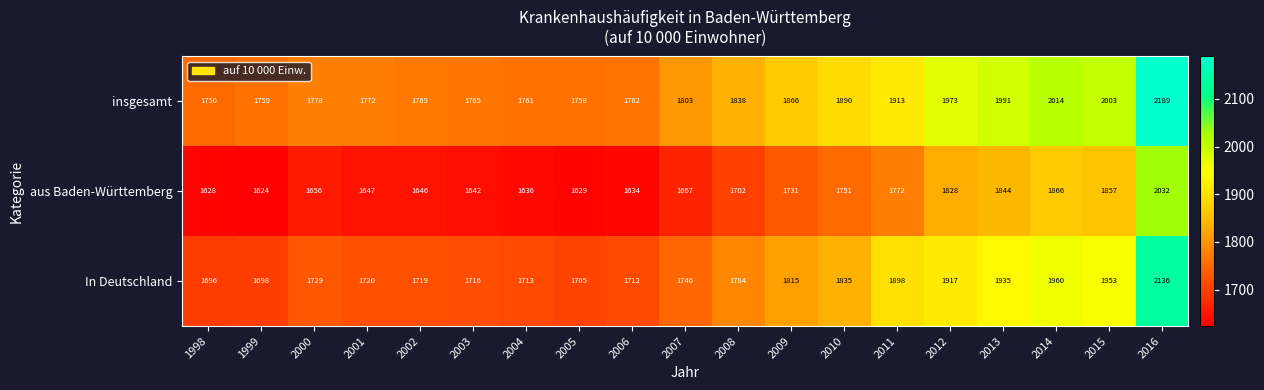

What is the average value of the In Deutschland series?

1810